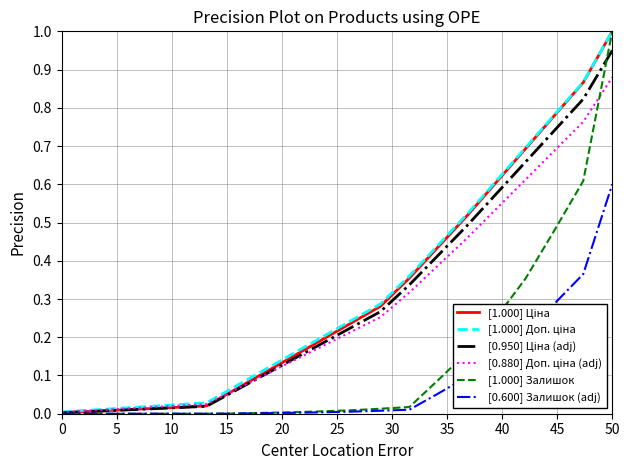

How many distinct data groups are displayed?

6